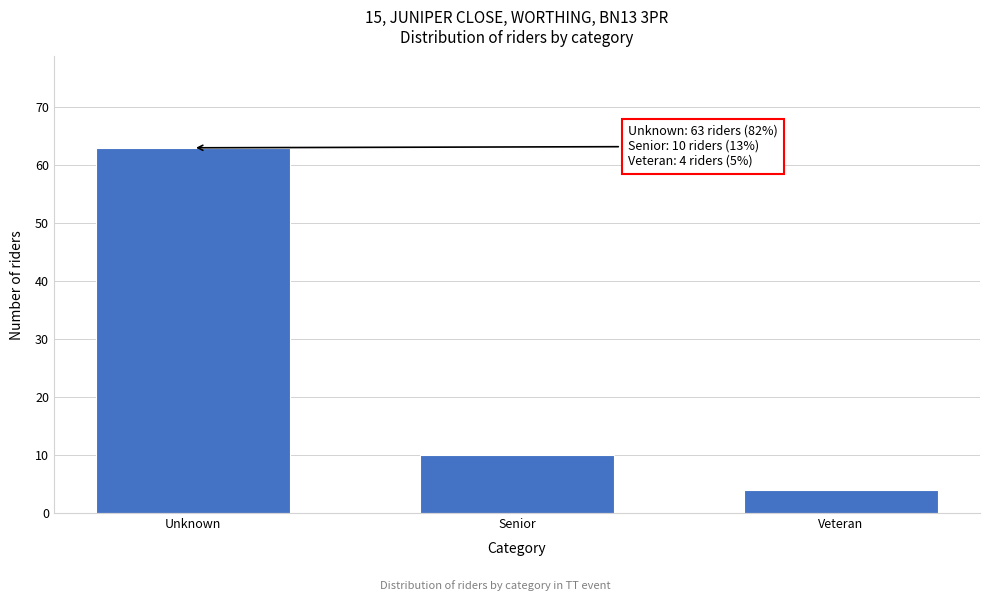

Reading left to right, what are all the values shown in this chart?

Unknown=63	Senior=10	Veteran=4